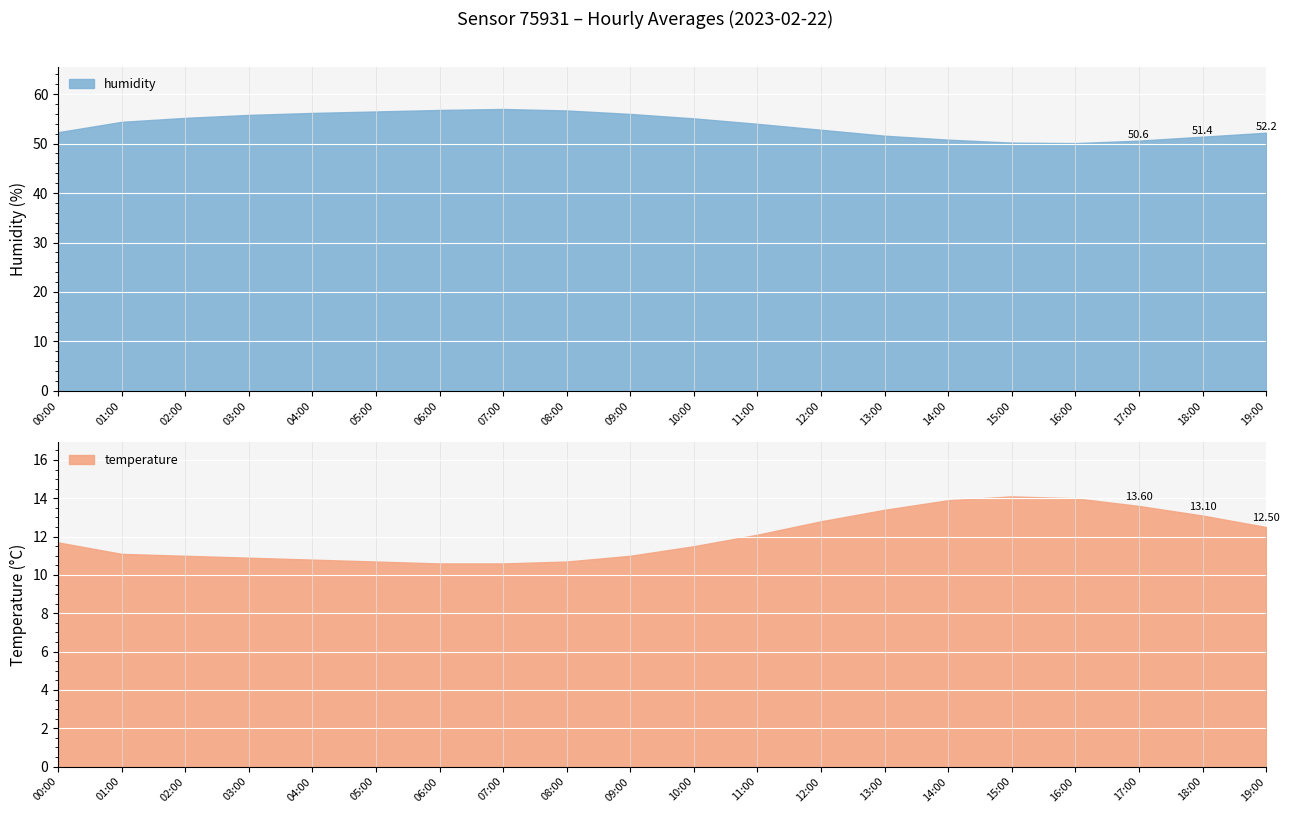

What is the label of the 5th point from the left?

04:00